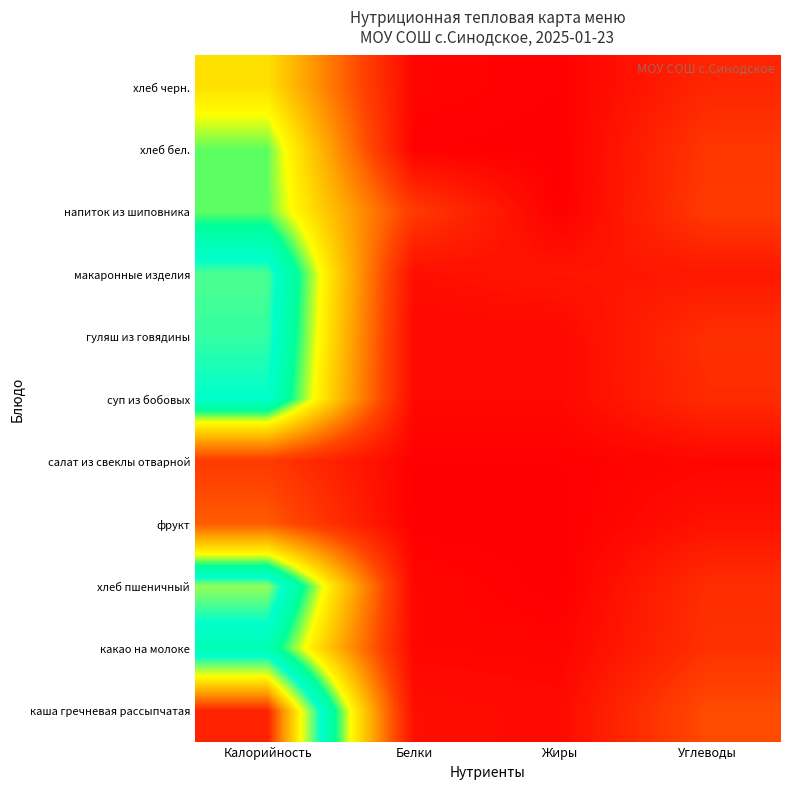

Reading left to right, list all the values displayed in this chart.

каша гречневая рассыпчатая: Калорийность=250	Белки=8	Жиры=6	Углеводы=41
какао на молоке: Калорийность=150	Белки=4	Жиры=3	Углеводы=27
хлеб пшеничный: Калорийность=181	Белки=4	Жиры=0	Углеводы=25
фрукт: Калорийность=47	Белки=0	Жиры=0	Углеводы=10
салат из свеклы отварной: Калорийность=32	Белки=1	Жиры=1	Углеводы=4
суп из бобовых: Калорийность=162	Белки=5	Жиры=5	Углеводы=24
гуляш из говядины: Калорийность=169	Белки=5	Жиры=5	Углеводы=26
макаронные изделия: Калорийность=172	Белки=8	Жиры=12	Углеводы=13
напиток из шиповника: Калорийность=128	Белки=32	Жиры=0	Углеводы=32
хлеб бел.: Калорийность=128	Белки=1	Жиры=0	Углеводы=30
хлеб черн.: Калорийность=100	Белки=3	Жиры=1	Углеводы=21